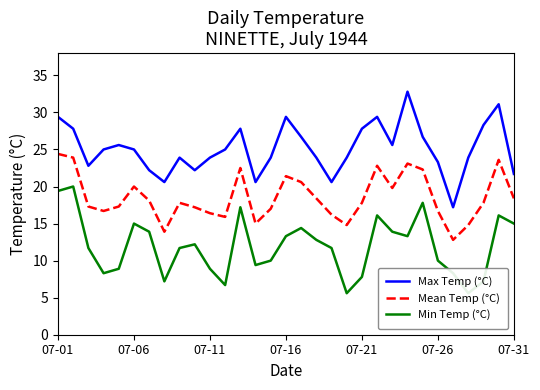

What is the highest value of the Mean Temp (°C) series?

24.4